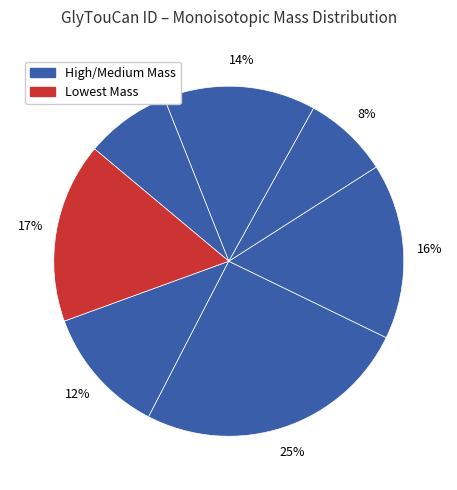

To the nearest percent, what is the difference between the largest and smallest slice percentages?

17%